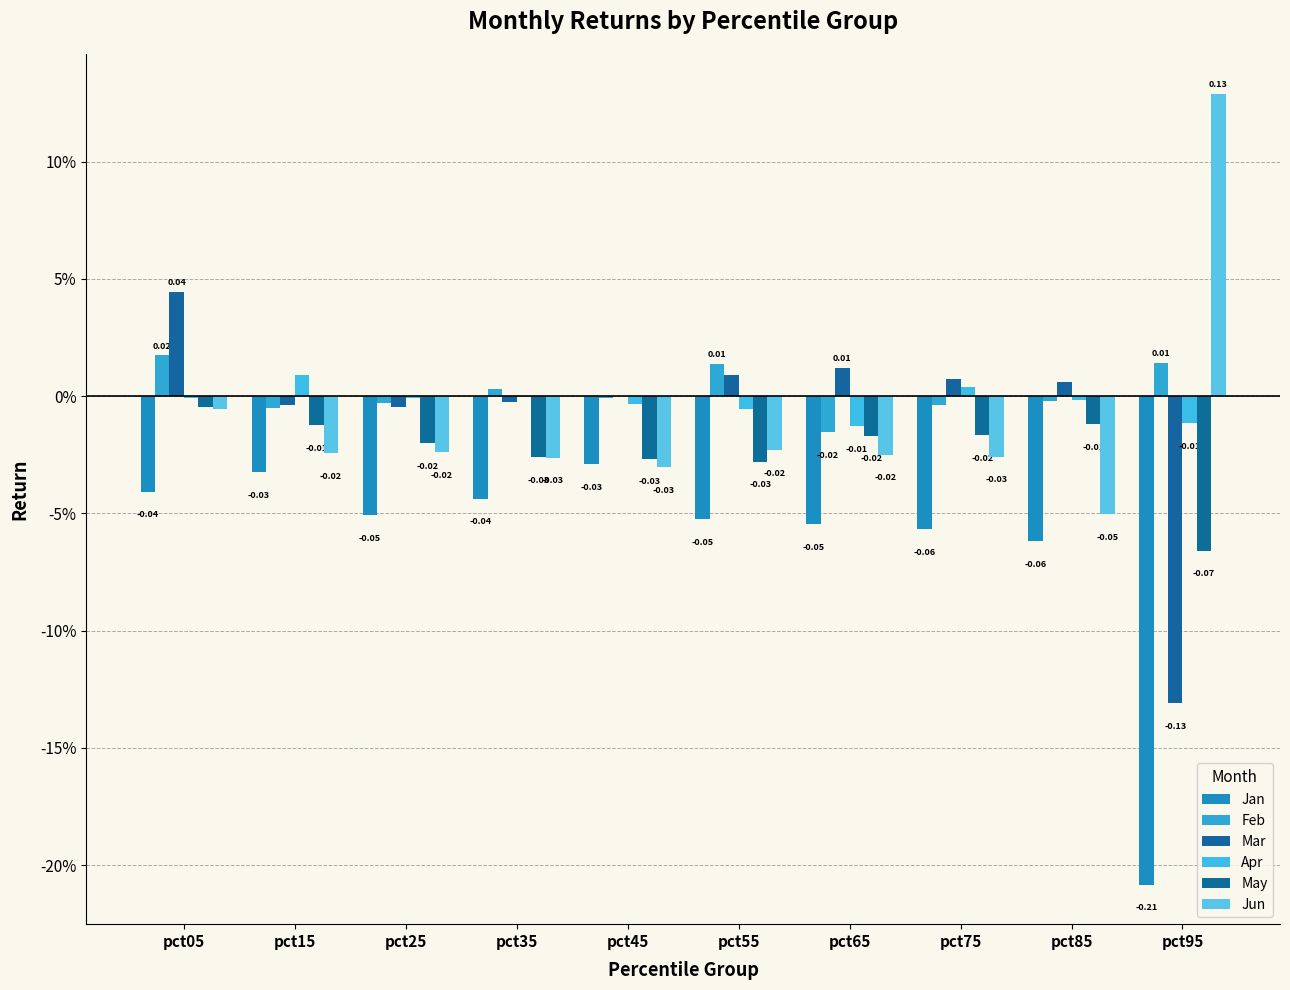

Are the bars horizontal?

No